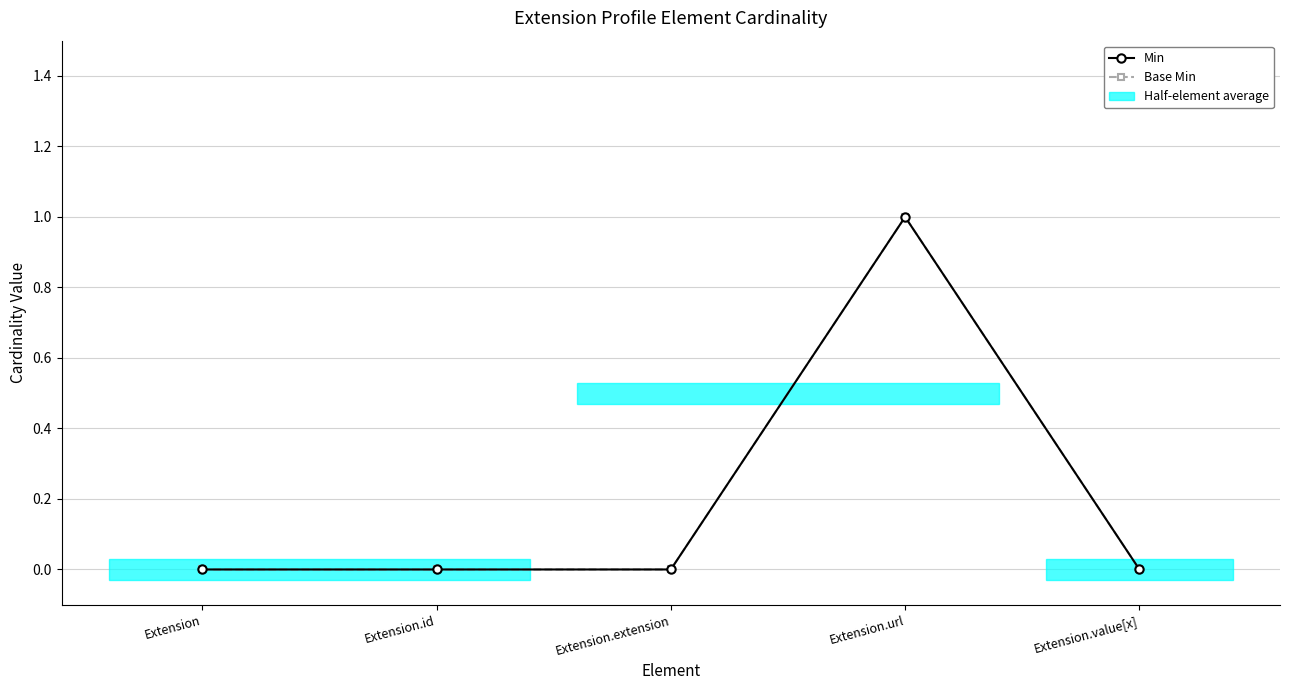

What position from the left is Extension.value[x]?

5